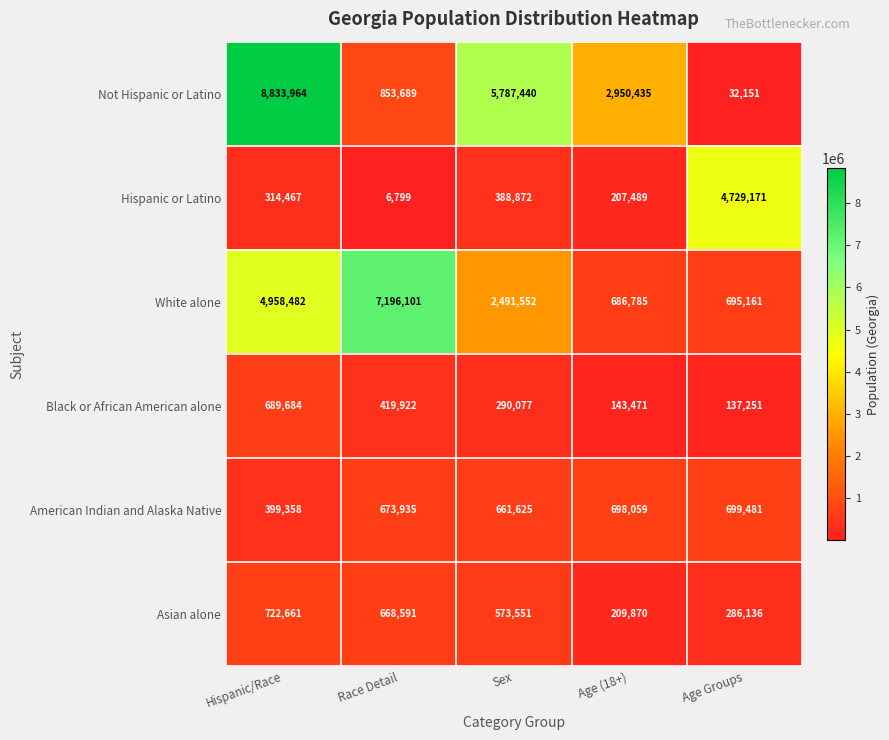

Count the number of categories in the chart.

5